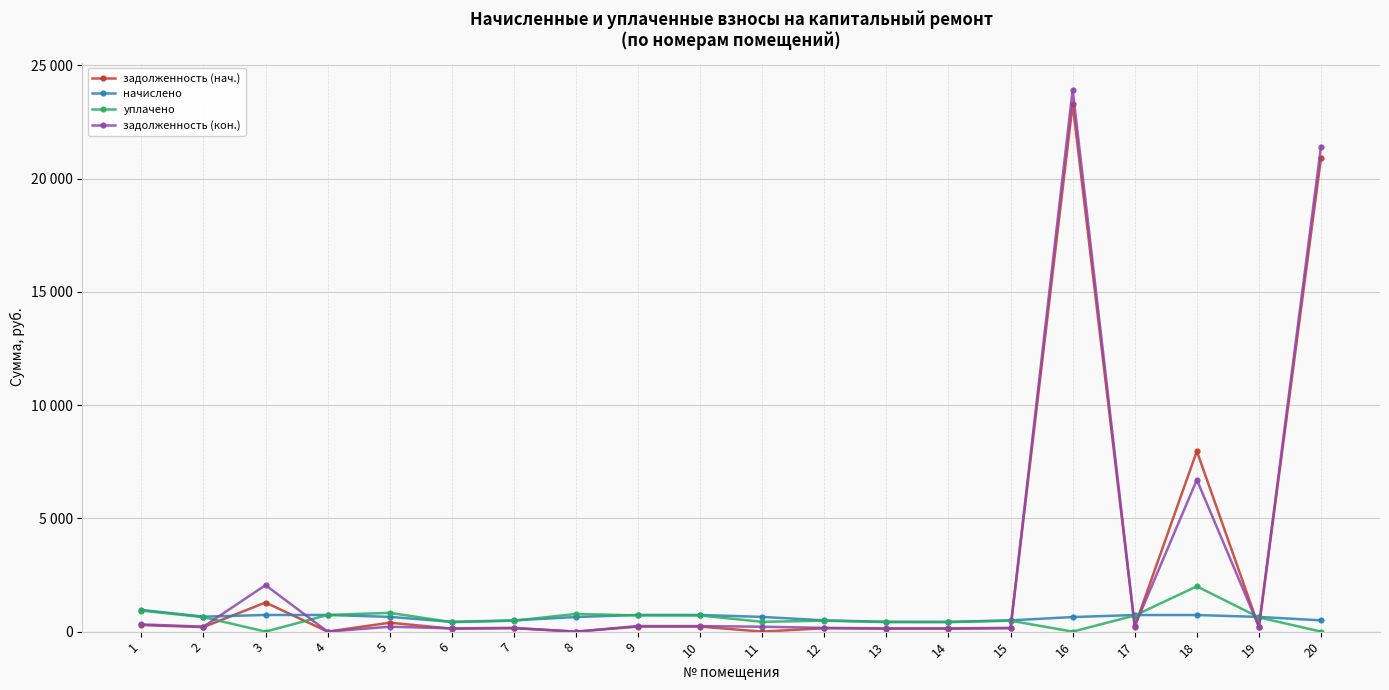

What is the total value across all series at 5?

2092.1